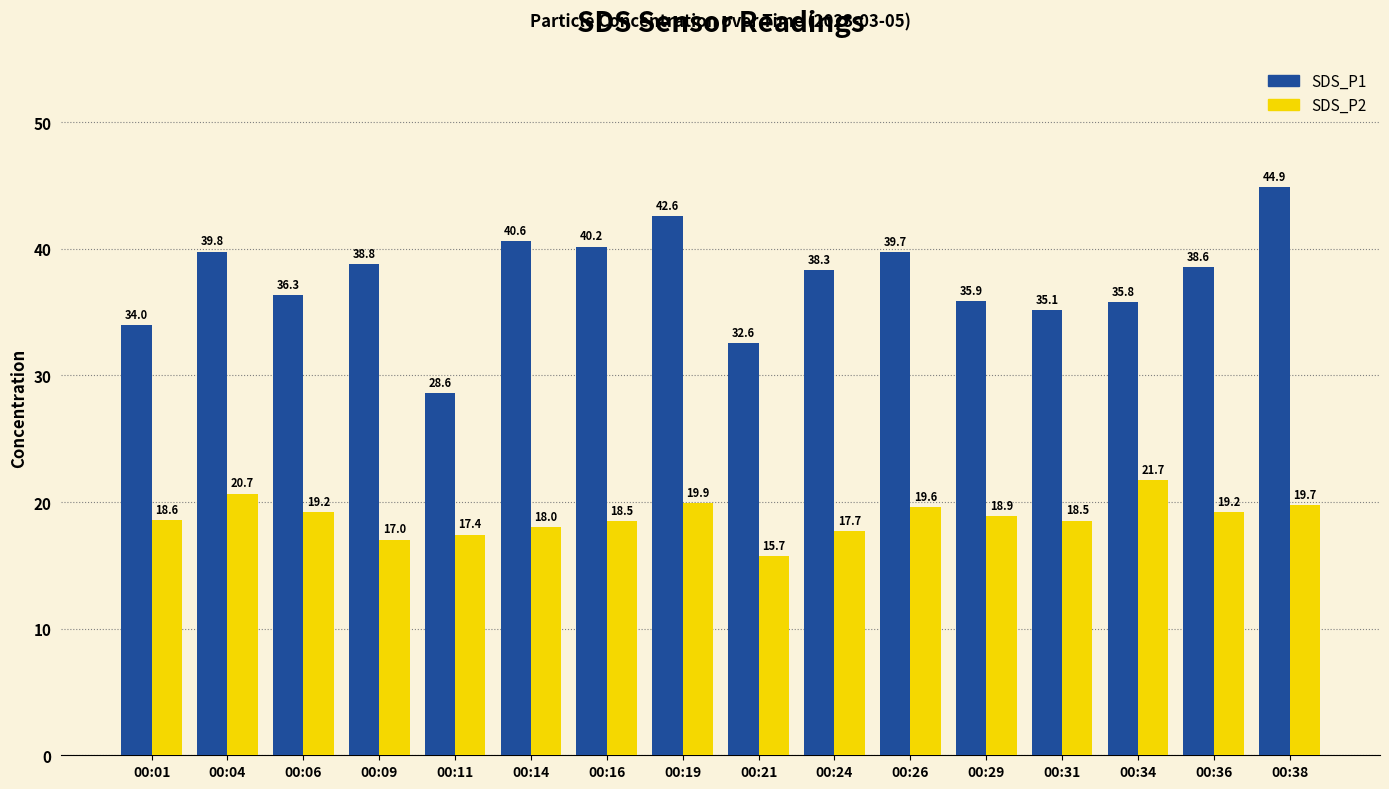

What is the maximum value for SDS_P1?

44.9